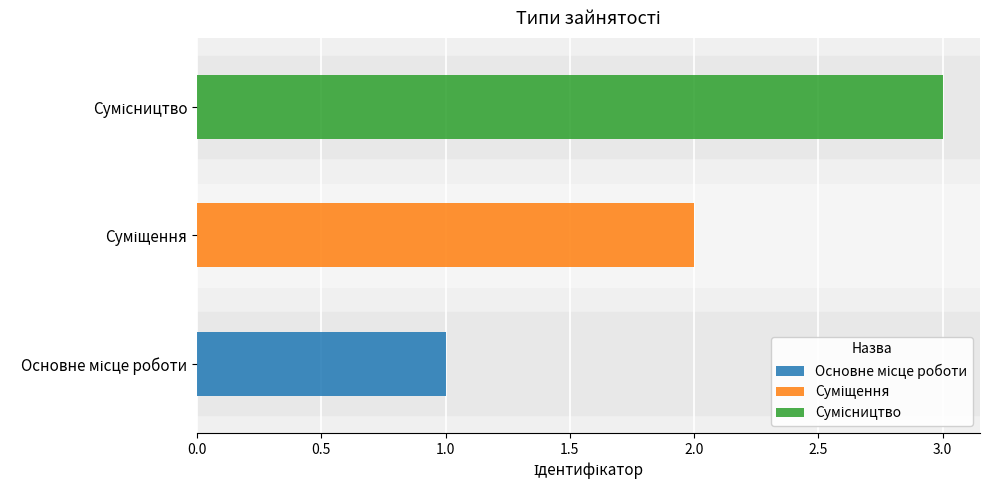

What is the value of the 2nd bar from the left?

2